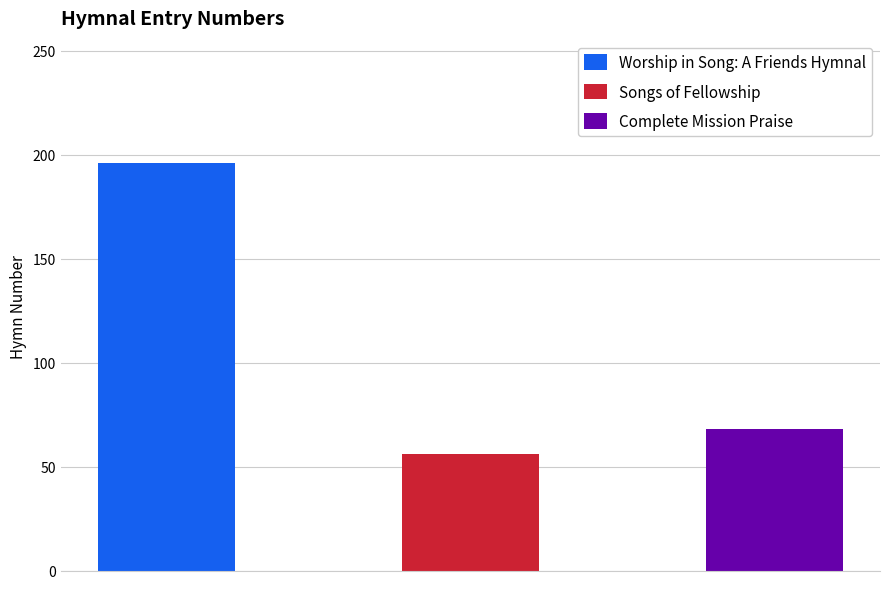

Rank the categories by value from lowest to highest.

Songs of Fellowship, Complete Mission Praise, Worship in Song: A Friends Hymnal